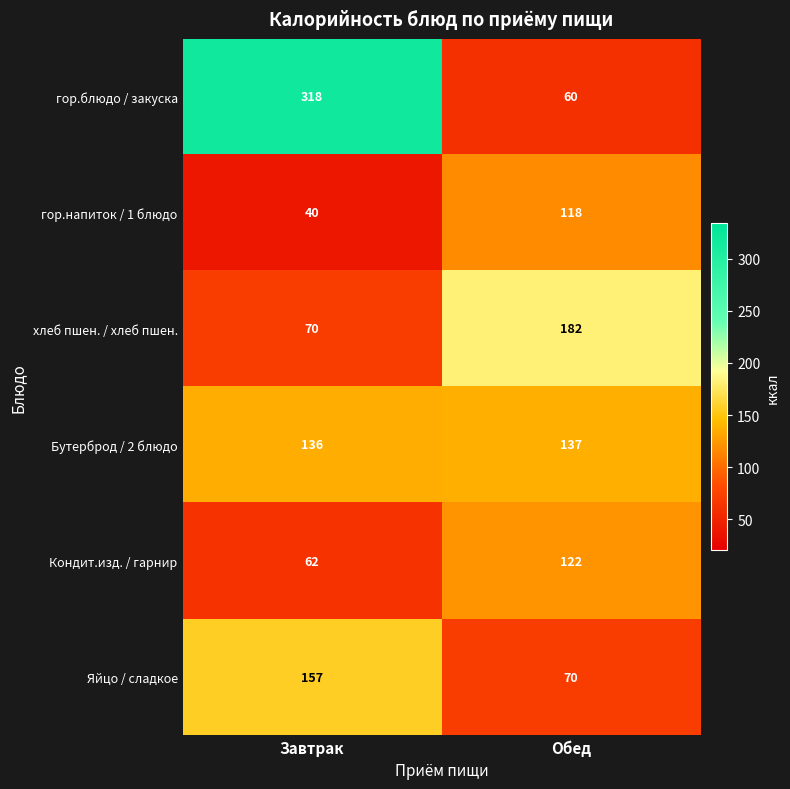

List the series in order of their peak value, lowest first.

гор.напиток / 1 блюдо, Кондит.изд. / гарнир, Бутерброд / 2 блюдо, Яйцо / сладкое, хлеб пшен. / хлеб пшен., гор.блюдо / закуска